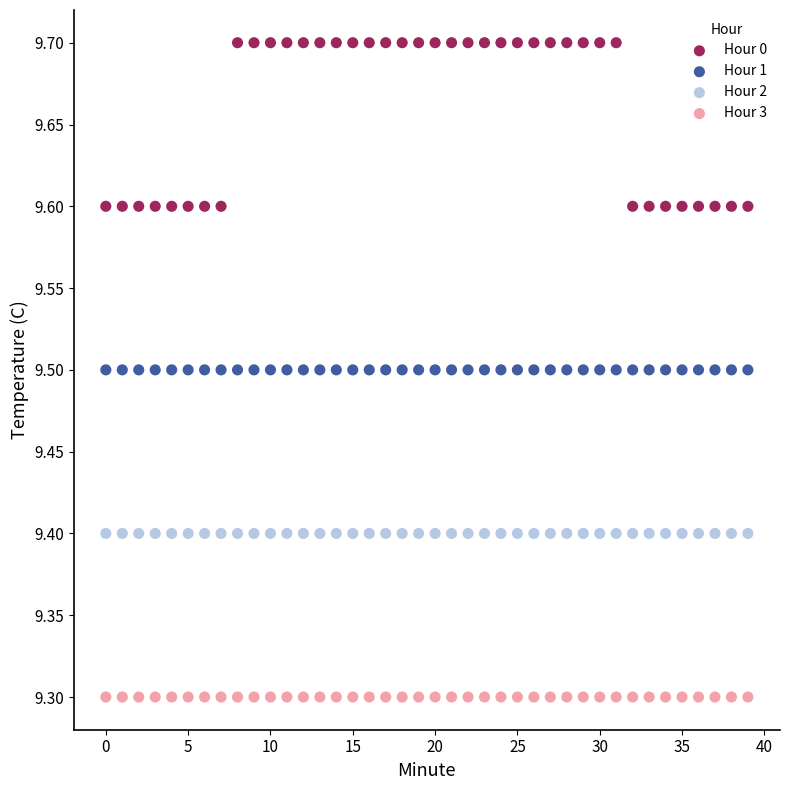

Which series contains the highest Y value?

Hour 0